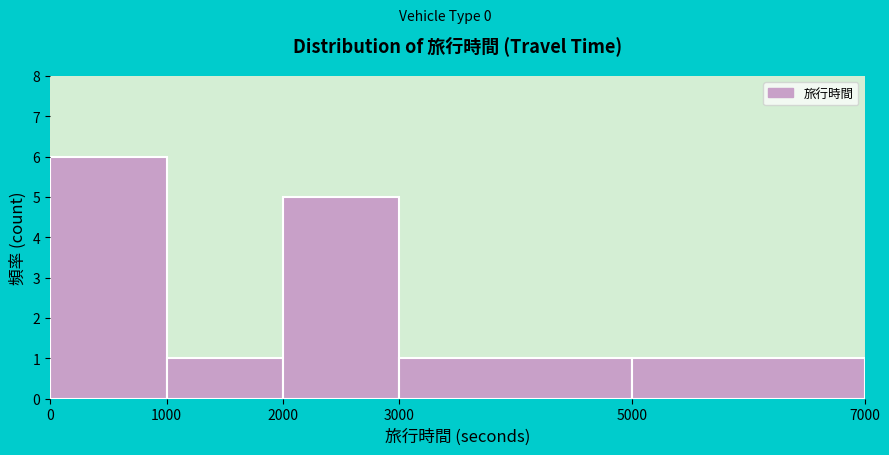

Reading left to right, list every bar in this chart as the range it spans on the x-axis followed by its height. The values are not printed on the chart, so give them approximately, as read against the axis.

0 to 1000: 6
1000 to 2000: 1
2000 to 3000: 5
3000 to 5000: 1
5000 to 7000: 1